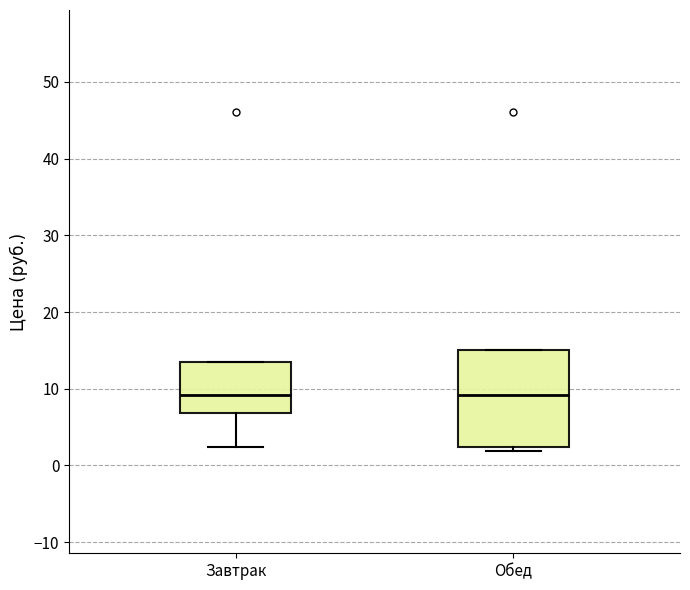

Where does the median line of the box for Завтрак sit on the y-axis? The values are not printed on the chart, so give them approximately, as read against the axis.

9